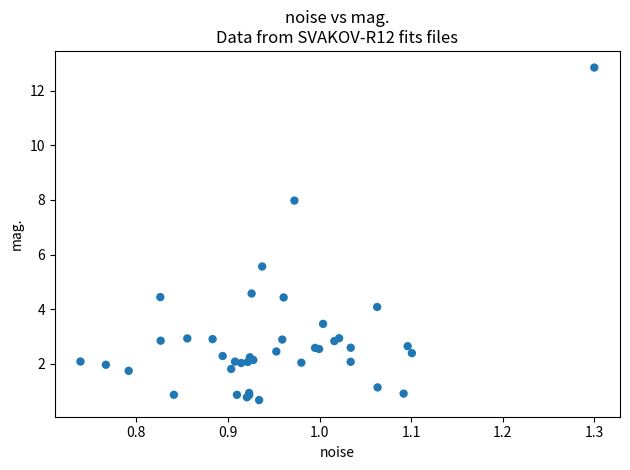

What Y value in the scatter plot is closest to 6?

5.6